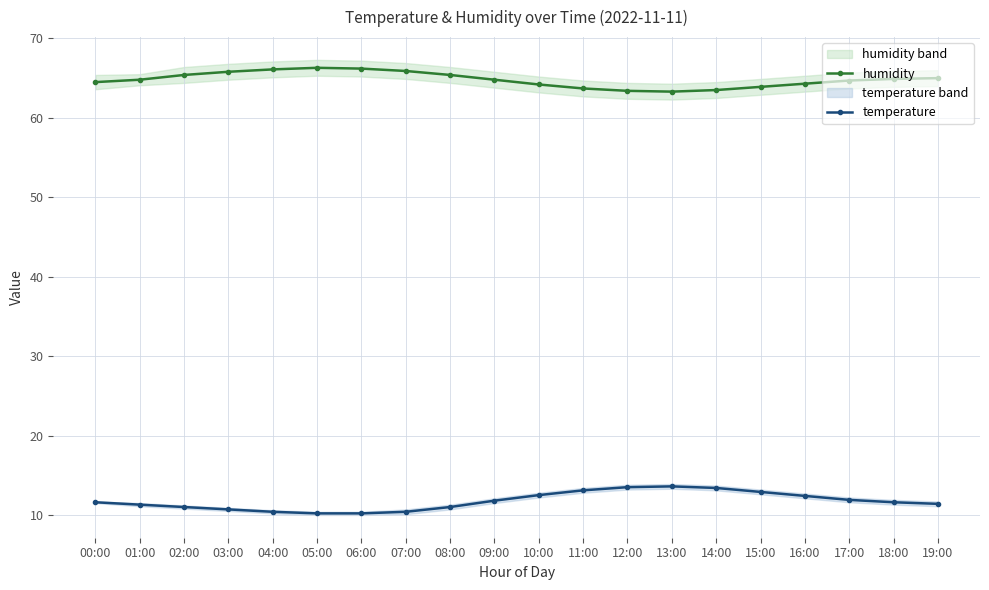

Is it true that humidity equals 94.9 at 17:00?

False